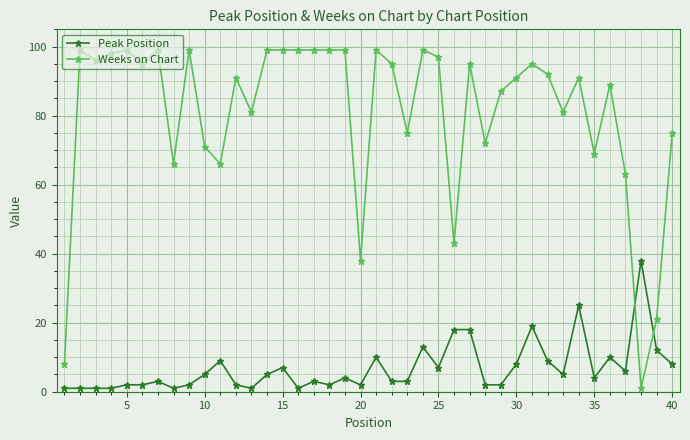

Which series has the largest range (max minus min)?

Weeks on Chart